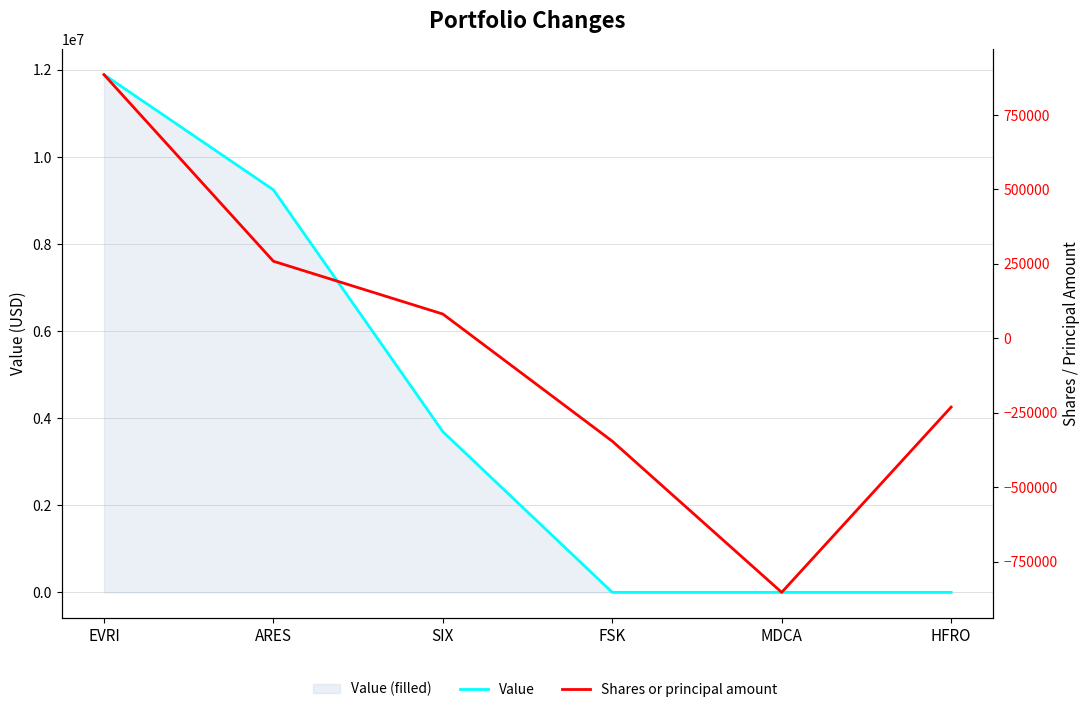

What is the average value of the Shares or principal amount series?

-33644